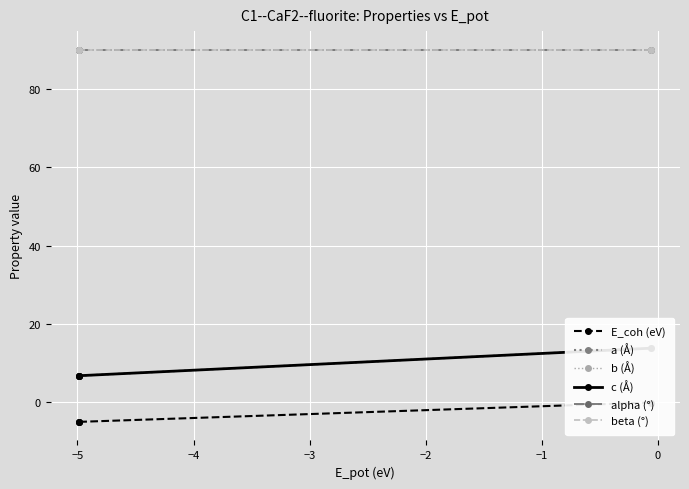

True or false: alpha (°) and b (Å) cross at least once.

False